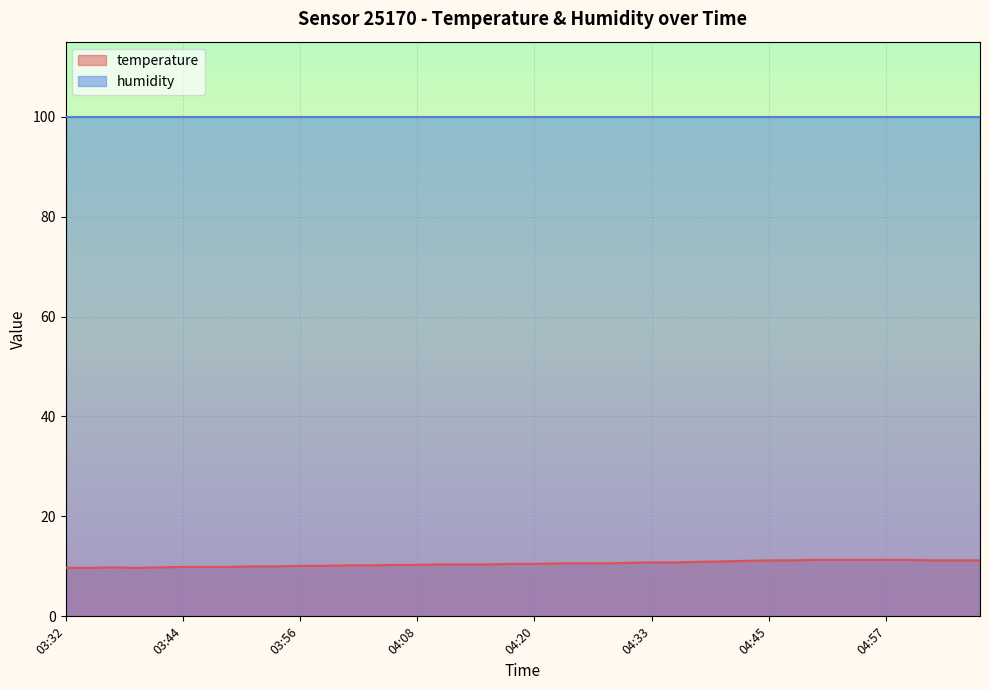

How many interior local peaks (higher than both neighbors) does the data have?

1